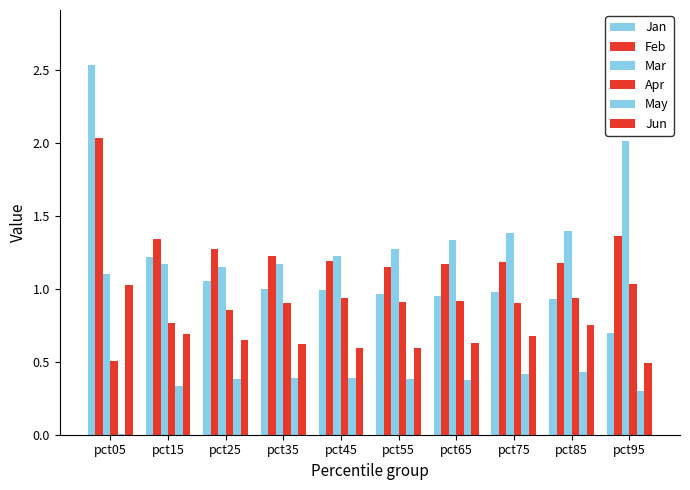

Read the Feb value at pct95.

1.4